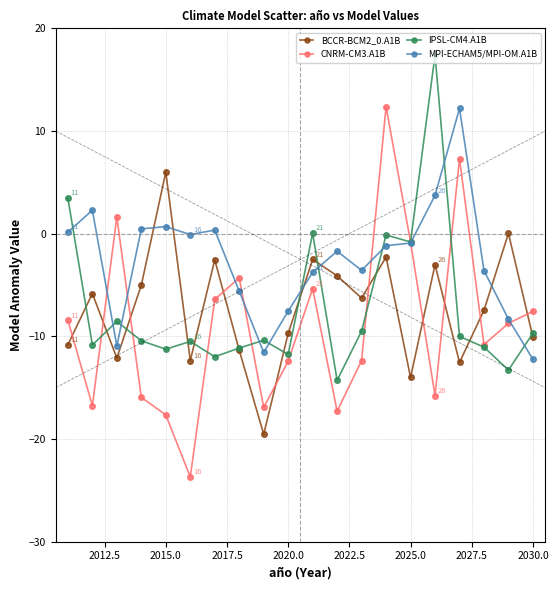

After their last crossing, which series has the higher values: MPI-ECHAM5/MPI-OM.A1B or BCCR-BCM2_0.A1B?

BCCR-BCM2_0.A1B